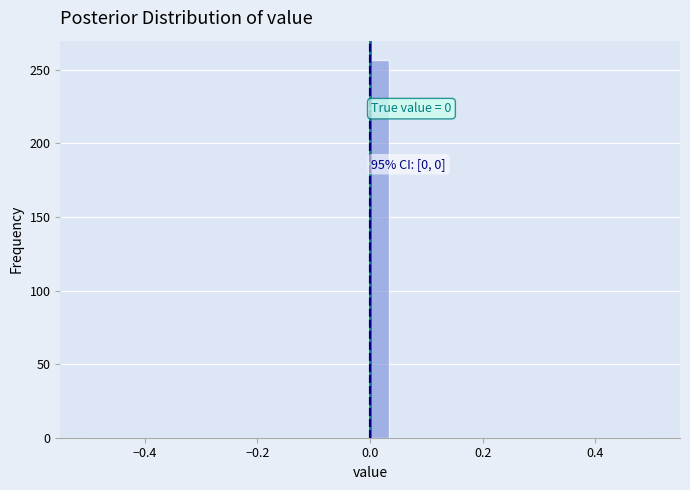

Read against the x-axis, roughly where is the centre of the tallest bar?

0.02